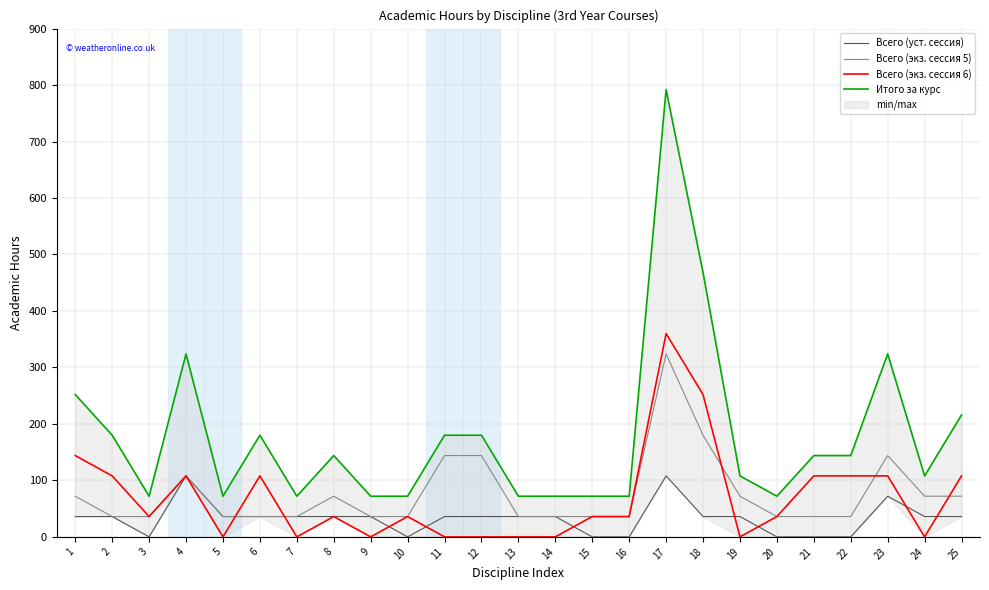

Where does the Всего (экз. сессия 6) series first go above 36?

1